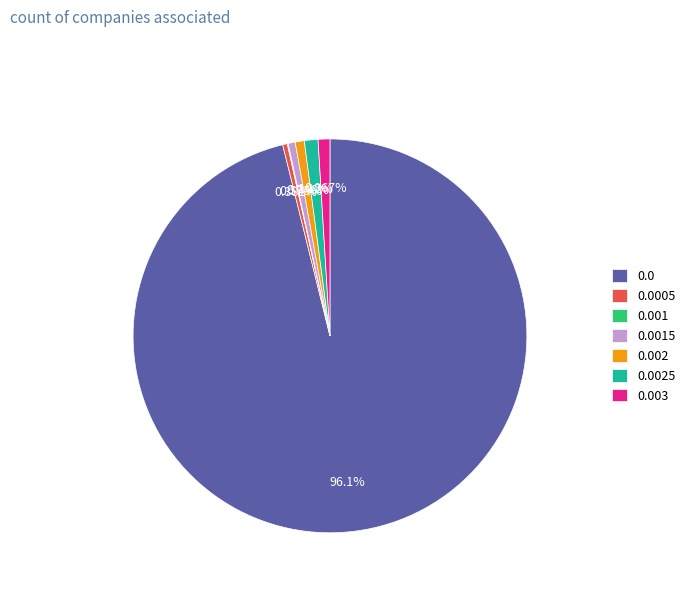

Is the sum of 0.002 and 0.0025 greater than half?

No